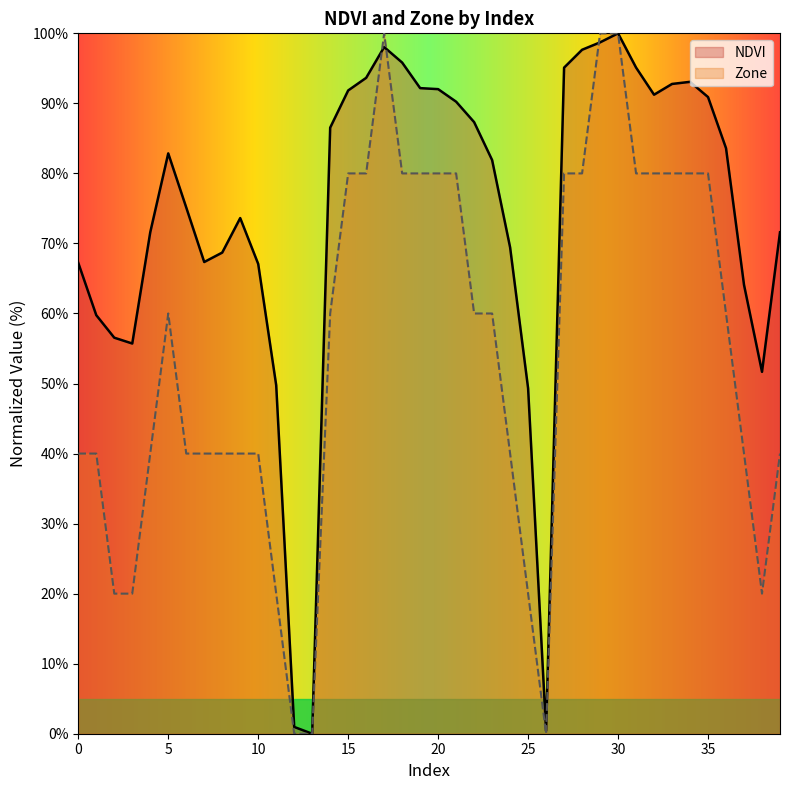

True or false: NDVI has more than 1 interior local peaks.

True